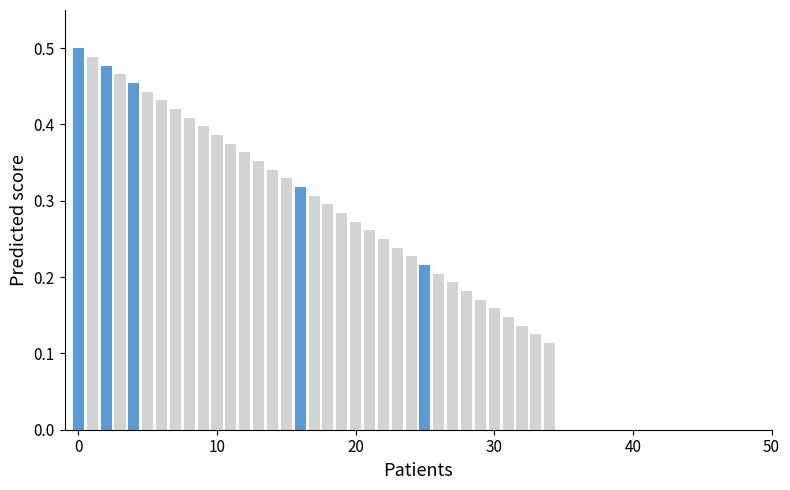

How many values are between 0 and 1?

35